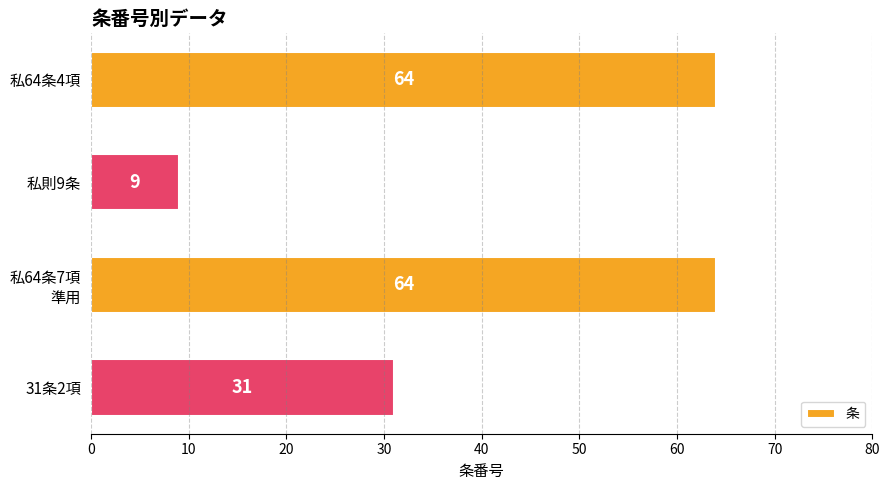

Is it true that the value at 31条2項 is 31?

True